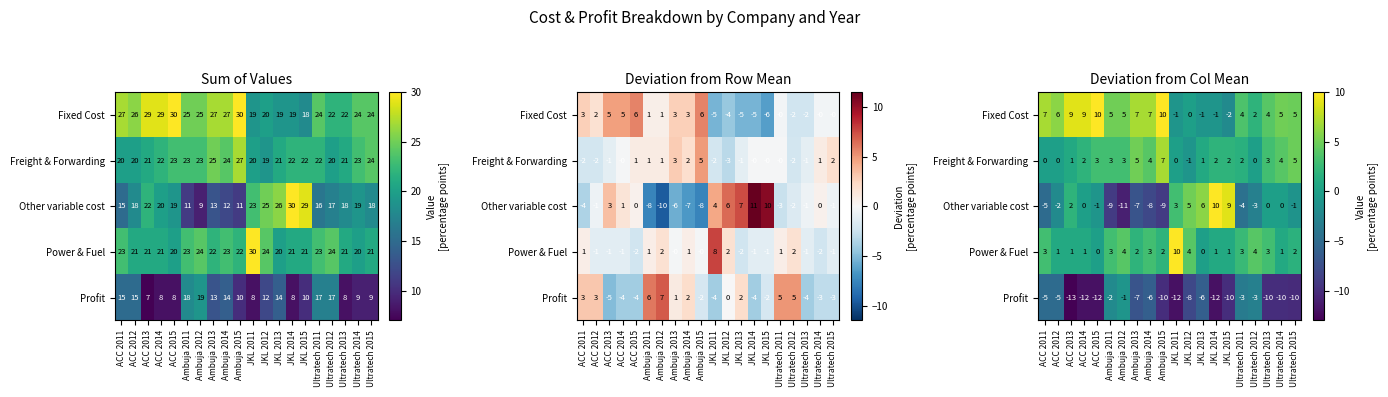

How many data points in Freight & Forwarding are less than 2?

8